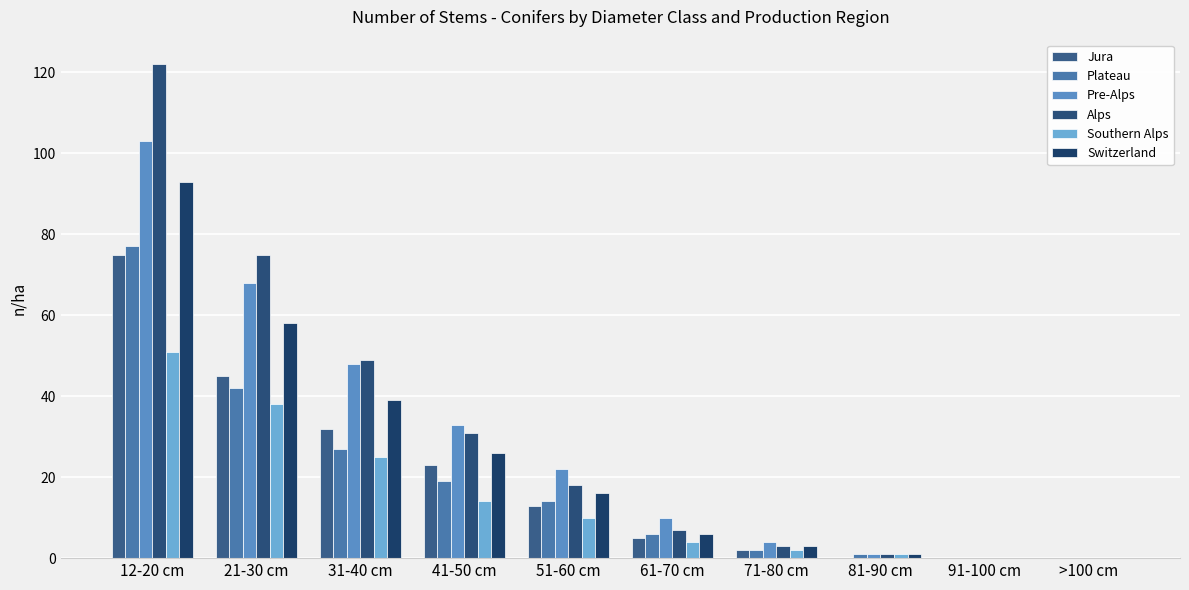

At which category is the sum across all series the highest?

12-20 cm